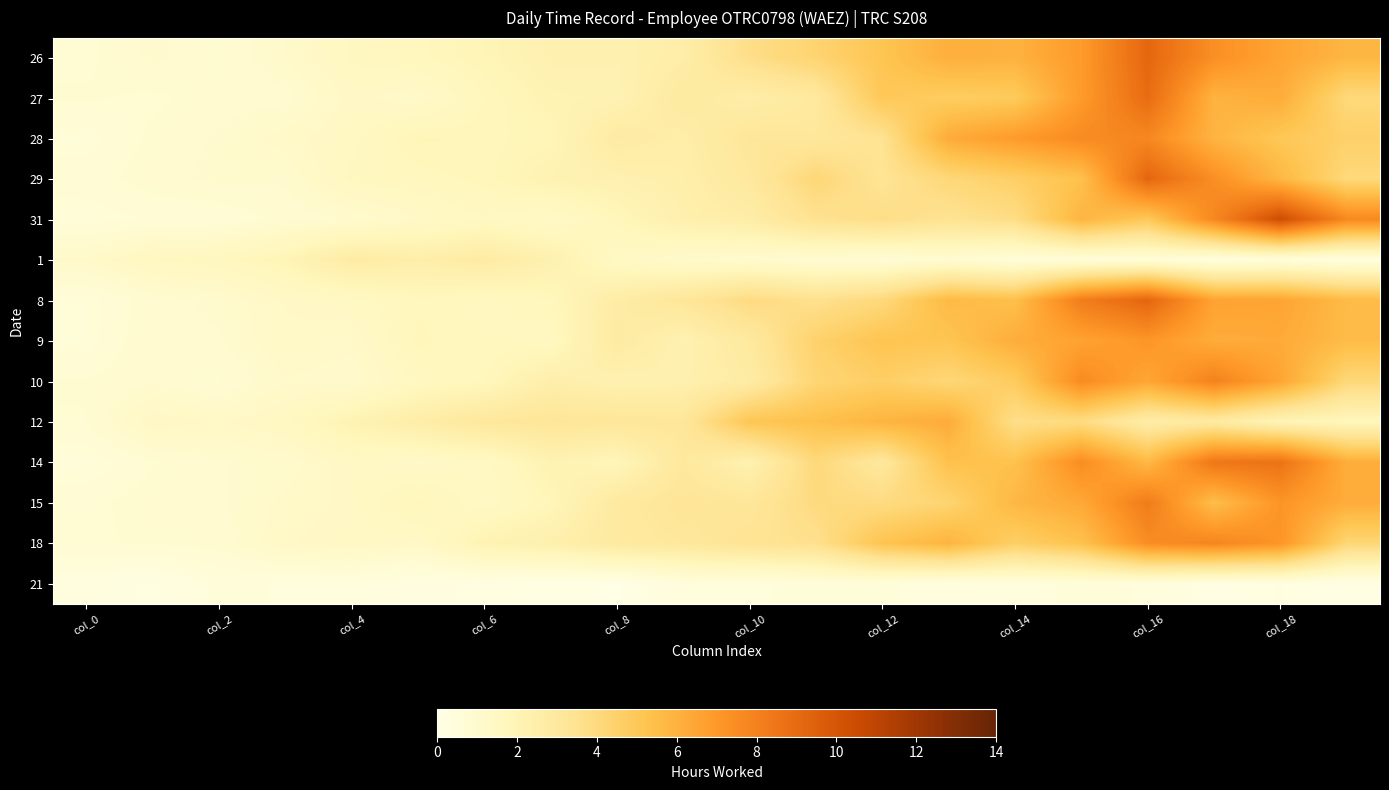

Reading left to right, transcribe all the data shown in this chart.

26: 0.8	1.0	0.8	1.2	1.6	1.7	2.0	2.3	2.3	2.5	3.7	4.3	5.2	6.1	6.0	6.9	9.1	7.4	6.5	5.8
27: 0.9	0.8	0.9	0.9	1.4	1.2	1.7	2.1	2.2	2.9	2.5	3.0	5.0	4.7	4.9	6.9	8.9	5.9	6.2	4.1
28: 0.6	0.9	1.0	1.2	1.5	1.9	1.8	1.9	2.8	2.5	3.2	3.1	3.5	6.3	6.9	7.6	7.7	5.9	5.0	4.6
29: 0.7	0.9	1.0	1.0	1.6	1.7	1.8	2.1	2.3	2.4	3.0	4.2	3.4	4.1	4.6	5.3	9.2	7.4	5.8	4.1
31: 0.6	0.7	0.7	0.9	1.0	1.3	1.5	1.3	1.8	2.4	2.6	3.5	3.8	3.4	3.8	5.9	5.0	7.7	10.4	7.7
1: 1.2	1.5	1.6	2.0	2.7	2.5	2.7	2.3	1.4	1.2	1.0	0.8	0.7	0.9	0.5	0.5	0.6	0.3	0.4	0.3
8: 0.6	0.9	1.0	1.3	1.4	1.7	1.6	1.7	2.7	3.2	3.9	3.6	4.1	5.7	5.4	8.2	9.2	6.6	6.5	5.6
9: 0.6	1.0	1.0	1.3	1.2	1.8	1.7	1.6	2.8	2.2	2.9	4.5	5.2	5.2	6.2	6.6	7.1	6.2	6.3	5.6
10: 0.8	1.0	0.8	1.1	1.1	1.6	1.7	2.5	2.3	2.3	2.7	4.3	4.7	4.2	4.8	7.6	6.5	7.9	6.5	4.1
12: 0.8	1.4	1.3	1.5	2.1	2.6	3.0	3.2	3.2	3.1	5.1	5.4	5.9	6.2	3.7	3.9	2.6	2.8	2.0	1.8
14: 0.5	0.8	1.0	1.0	1.4	1.3	1.4	2.2	1.9	3.0	2.2	4.1	3.1	5.3	5.3	7.5	5.7	8.5	8.6	6.2
15: 0.8	0.9	1.0	1.2	1.4	1.8	1.4	1.8	2.9	3.3	3.2	4.0	3.9	4.3	5.8	6.4	8.2	5.5	7.2	6.2
18: 0.8	0.8	0.9	1.3	1.4	1.3	2.1	2.4	2.9	3.1	3.4	3.6	5.2	5.9	4.6	5.3	7.5	7.8	7.2	4.2
21: 0.3	0.2	0.5	0.4	0.4	0.2	0.2	0.1	0.0	0.4	0.4	0.5	0.5	0.3	0.4	0.5	0.4	0.1	0.2	0.1